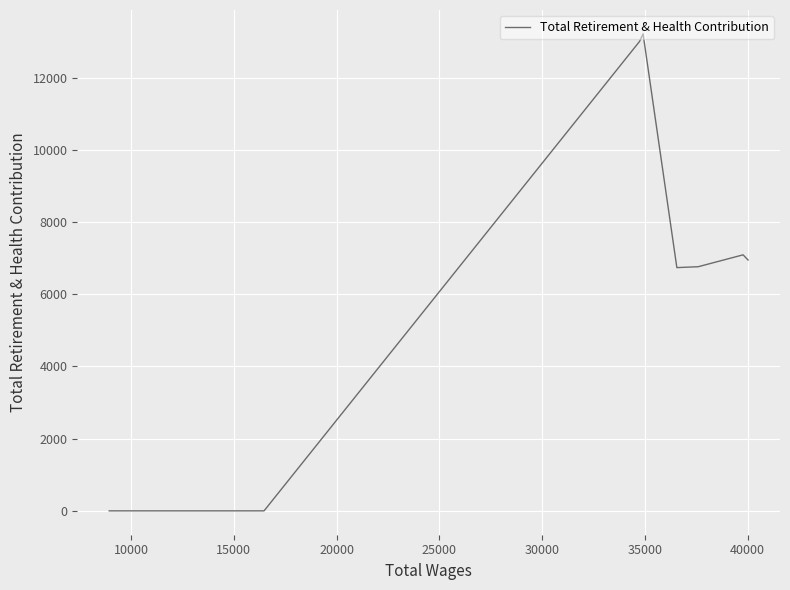

What is the average value?

4136